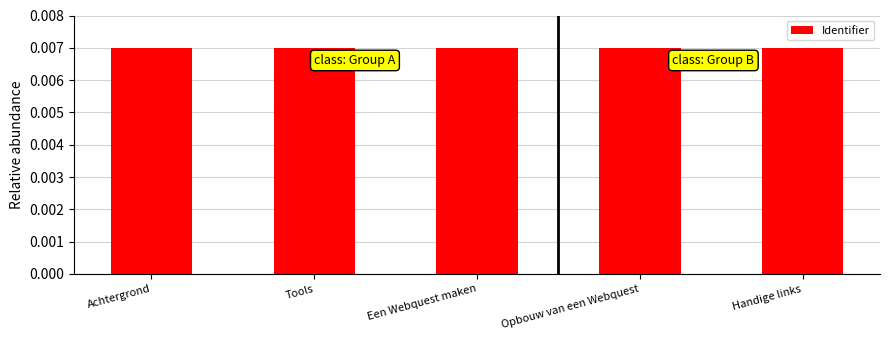

What is the label of the 5th bar from the right?

Achtergrond